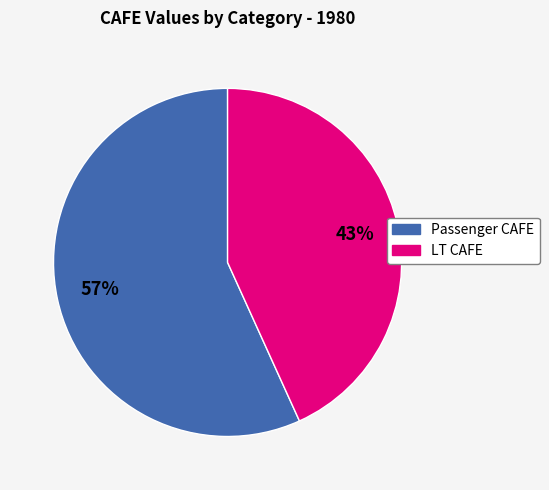

Does any single category account for the majority?

Yes